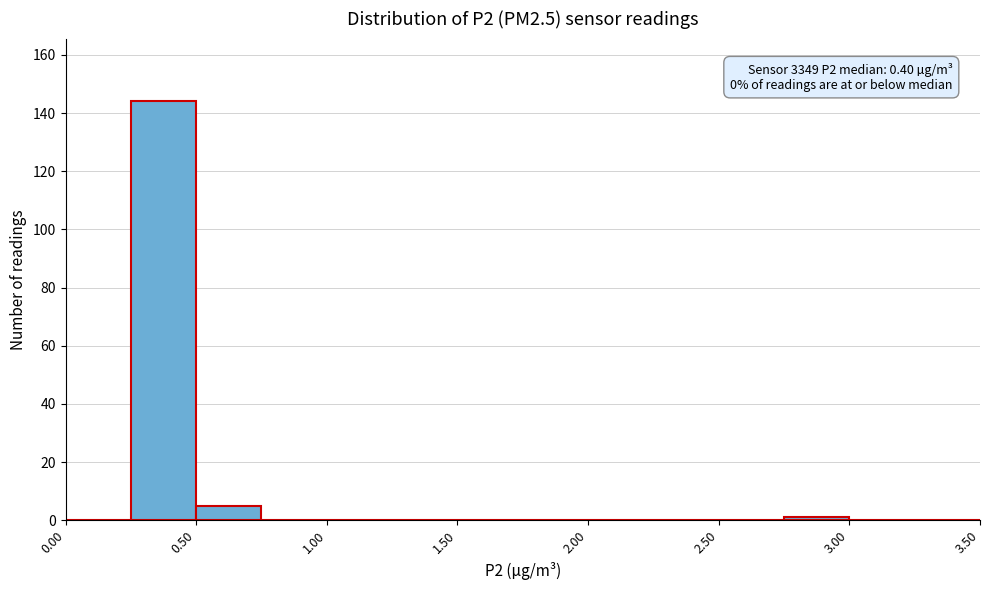

Over which range of the x-axis is the bar tallest?

0.25 to 0.50